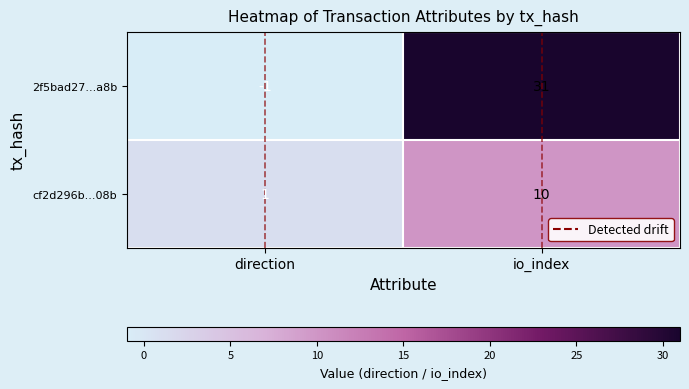

Which series has the widest spread of values?

2f5bad27...a8b